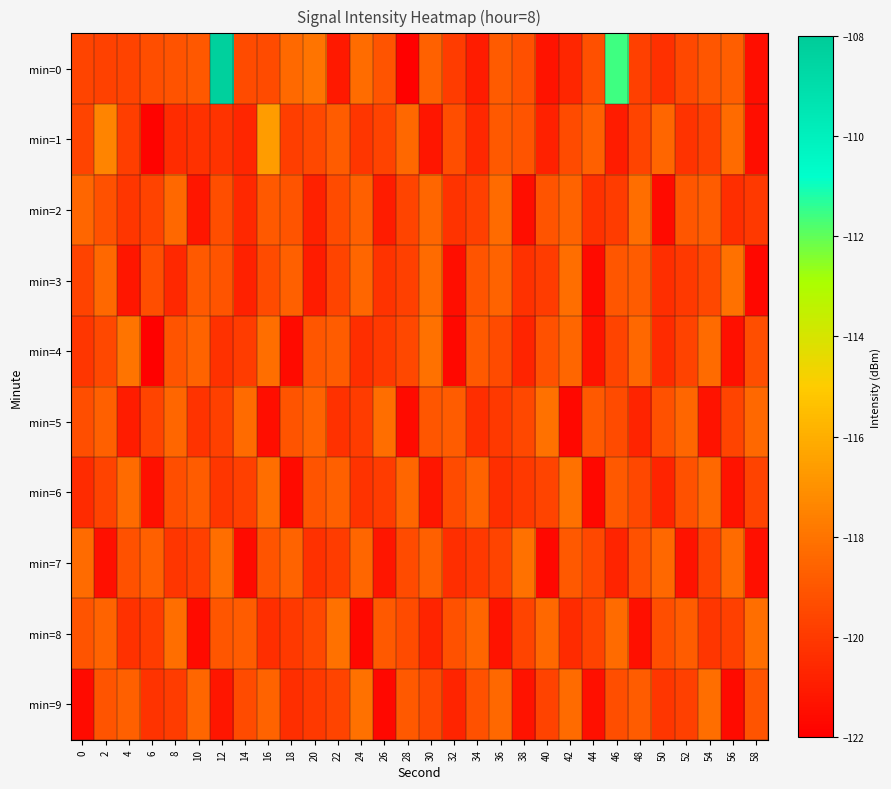

Between 20 and 54, which is larger?

20